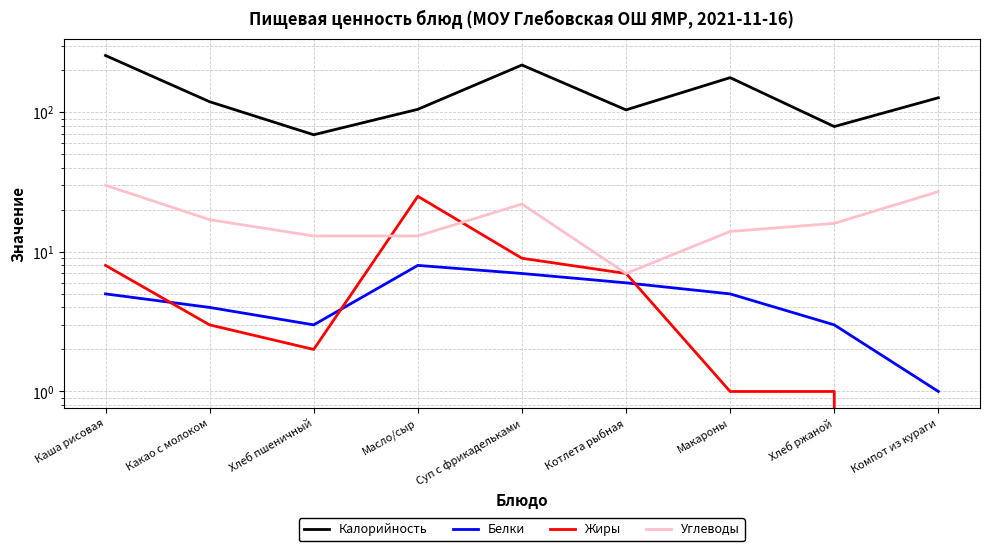

Rank the series at Хлеб пшеничный from highest to lowest value.

Калорийность, Углеводы, Белки, Жиры